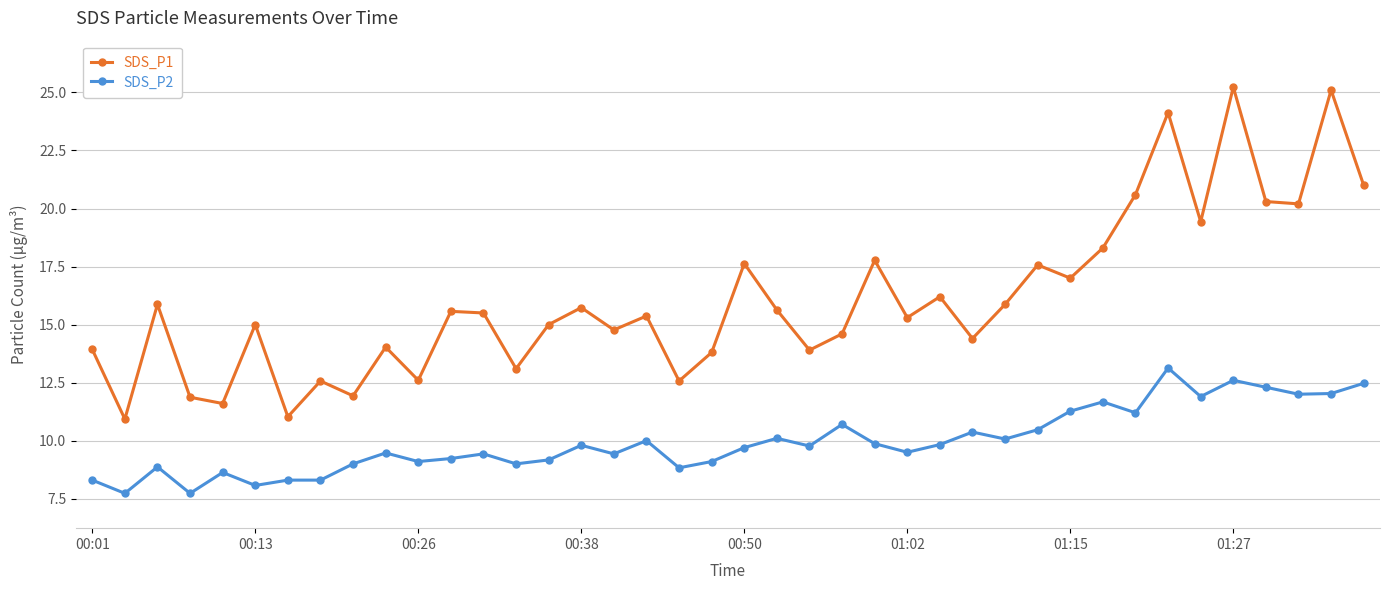

List the series in order of their peak value, highest first.

SDS_P1, SDS_P2